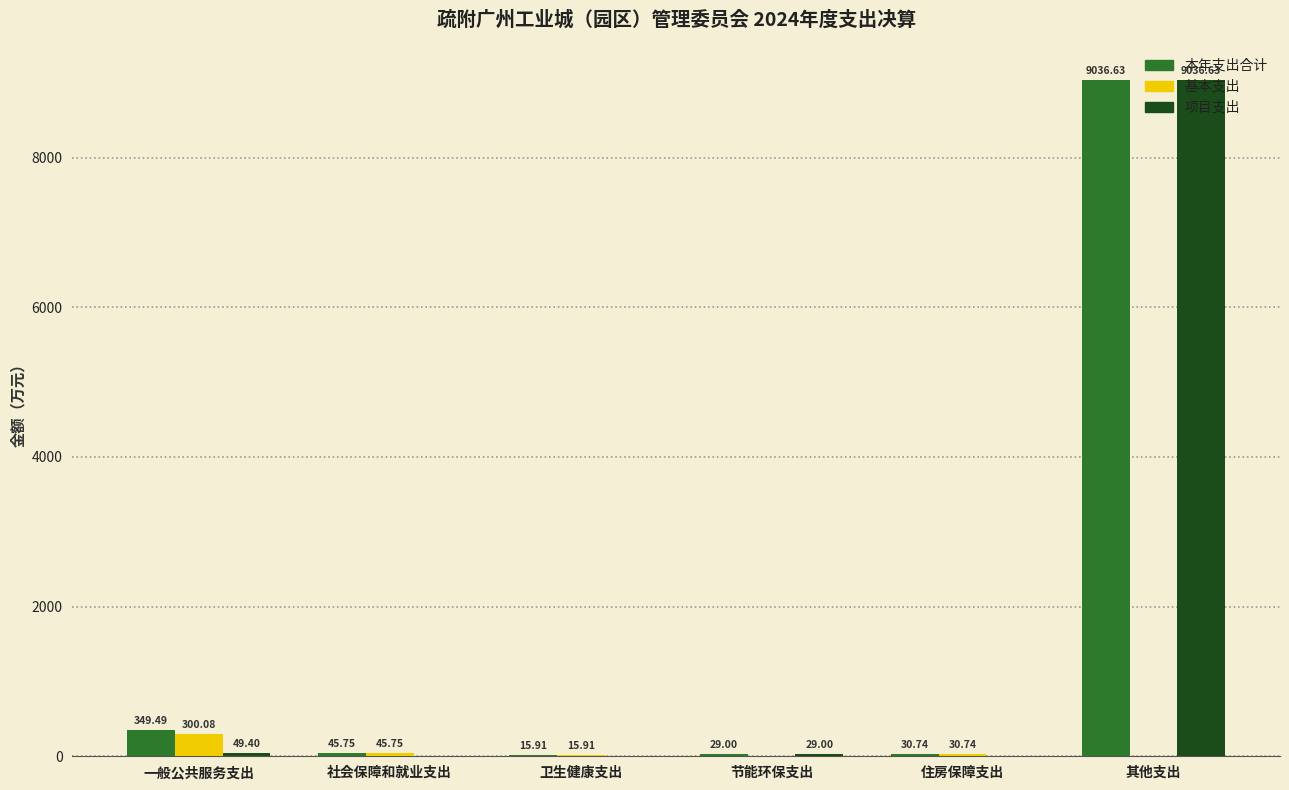

At which category is the sum across all series the highest?

其他支出